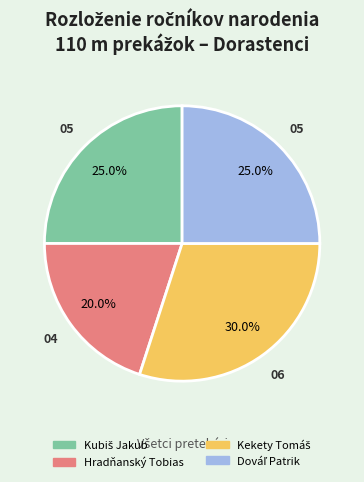

Count the number of slices in the pie.

4